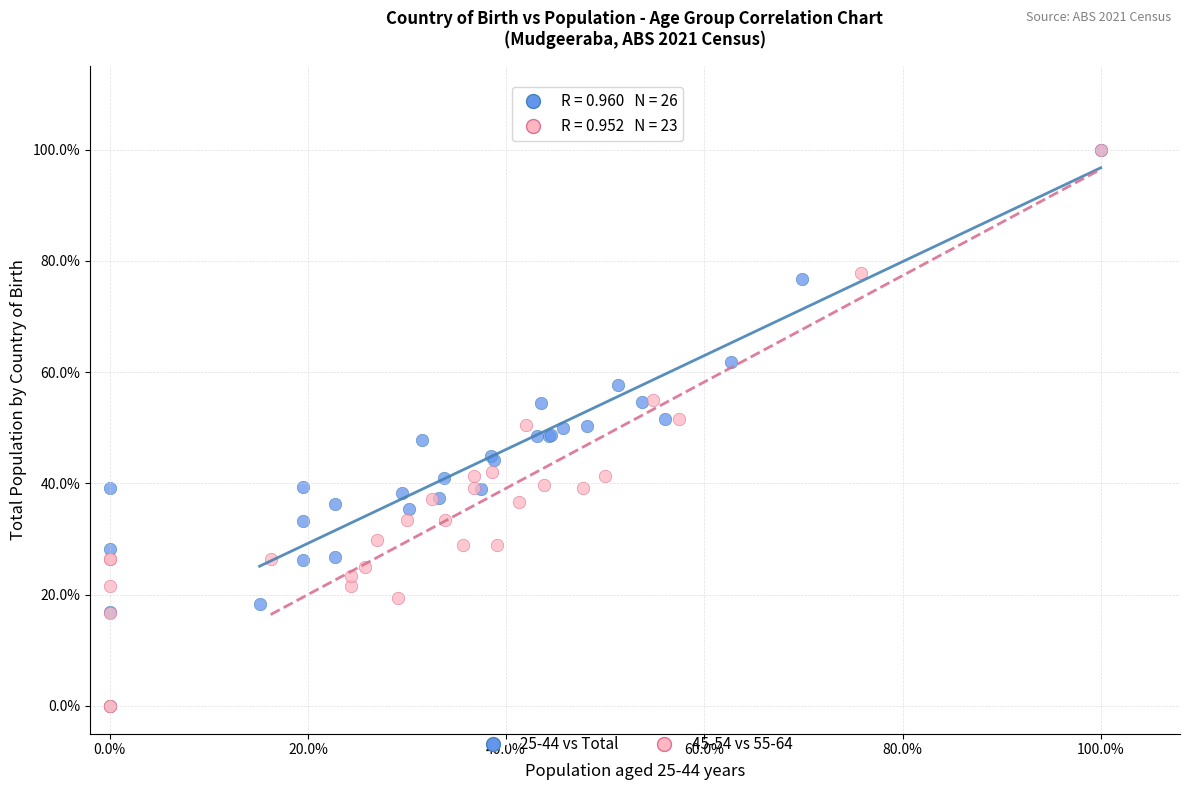

What are all the series names shown in the legend?

25-44 vs Total, 45-54 vs 55-64